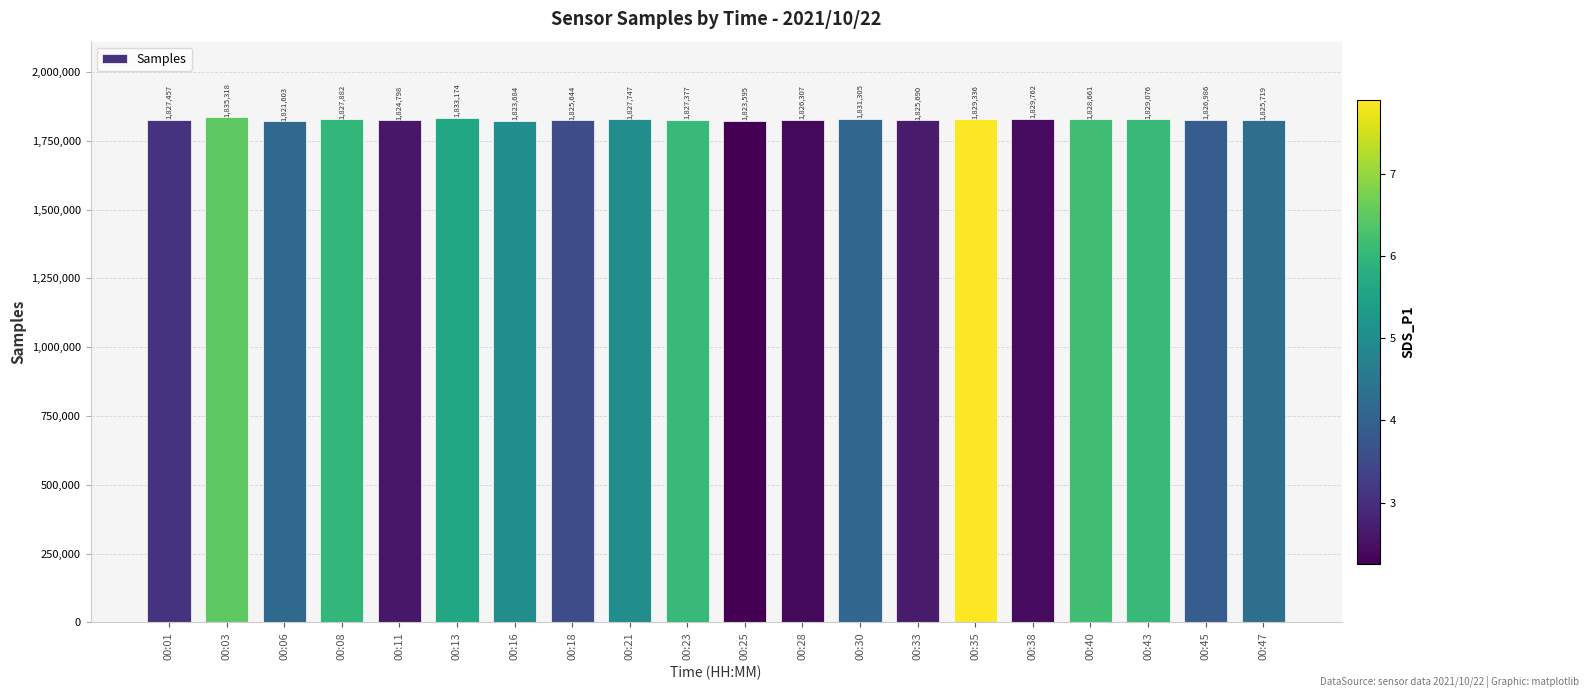

What is the change in value from 00:08 to 00:35?

+1454